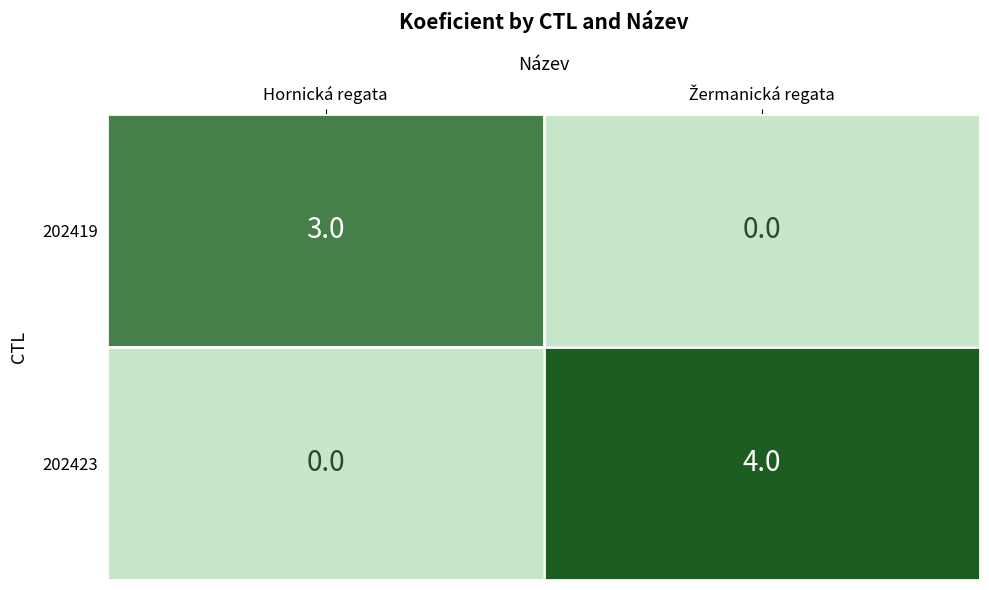

True or false: 202419 has a value of 2 at Hornická regata.

False